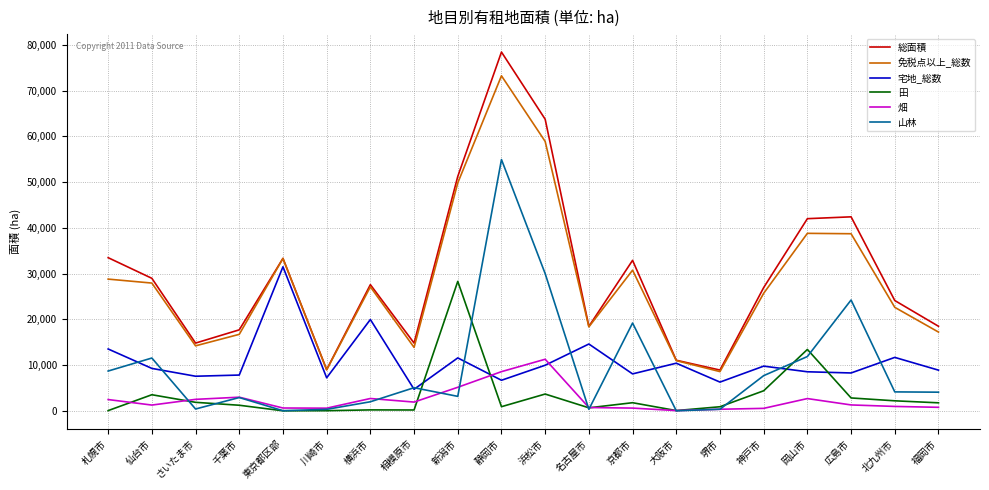

Read the 畑 value at 大阪市, to the nearest 10.

50